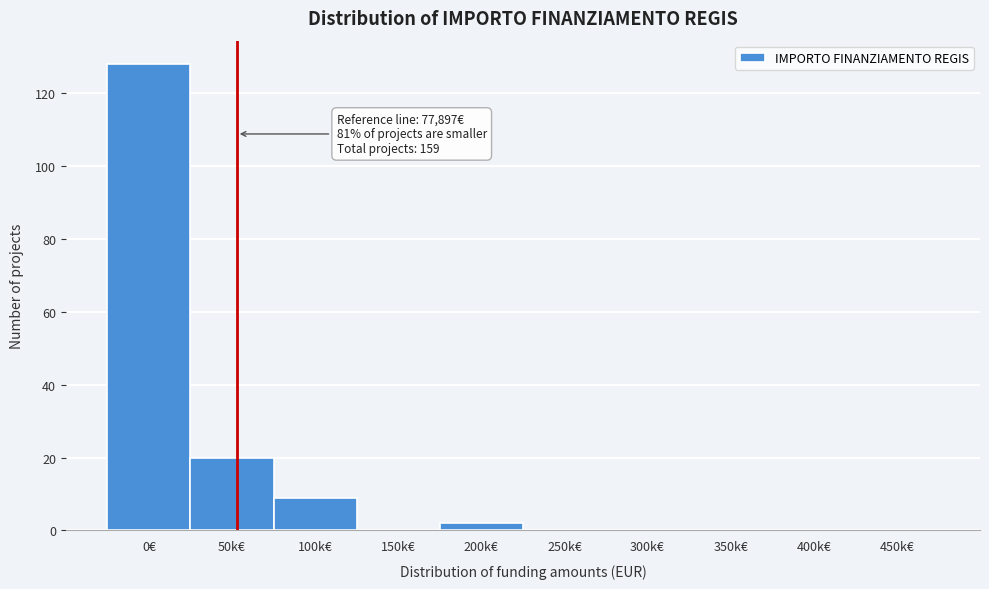

Reading left to right, what are all the values shown in this chart?

0€=128	50k€=20	100k€=9	150k€=0	200k€=2	250k€=0	300k€=0	350k€=0	400k€=0	450k€=0